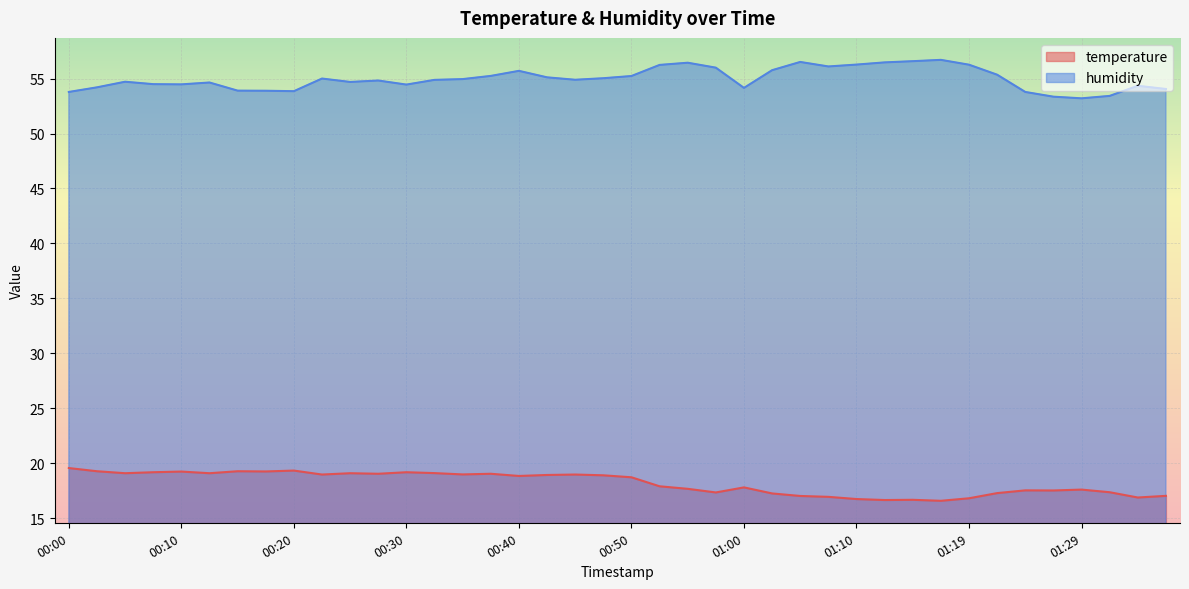

At which category is the sum across all series the highest?

00:40